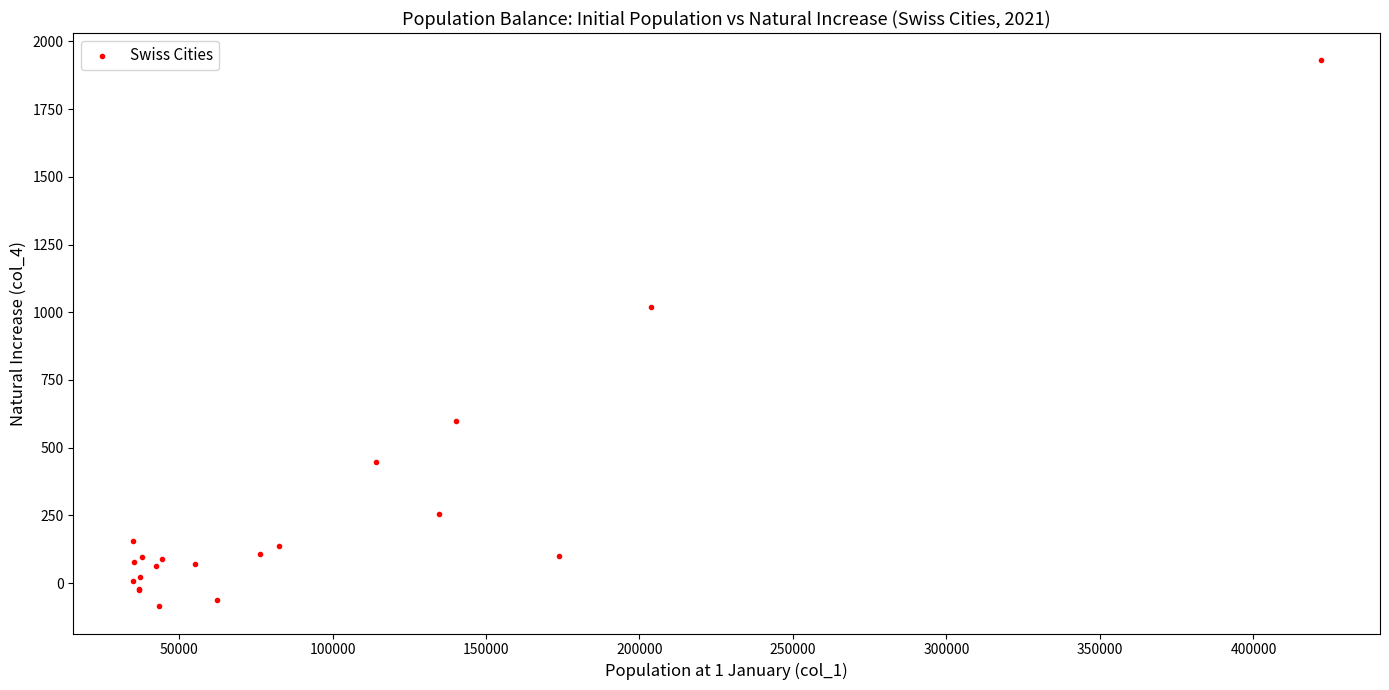

What Y value in the scatter plot is closest to 922?

1020